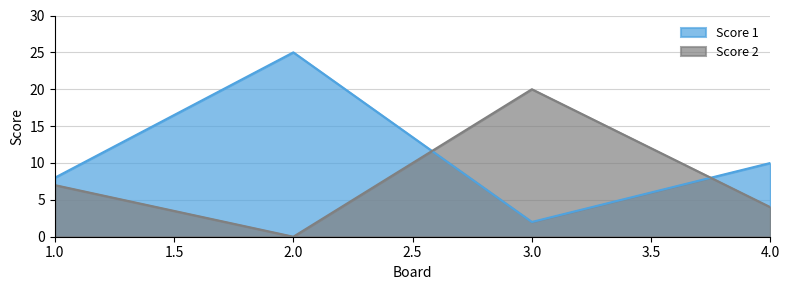

Rank the series by their maximum value, from highest to lowest.

Score 1, Score 2